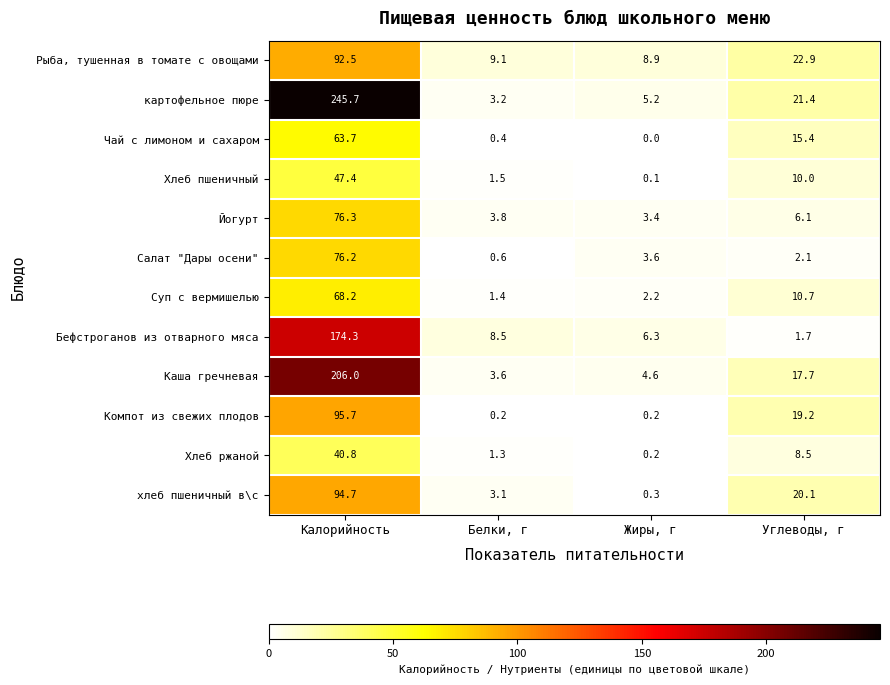

The Компот из свежих плодов series shows 0.2 at Жиры, г. True or false?

True